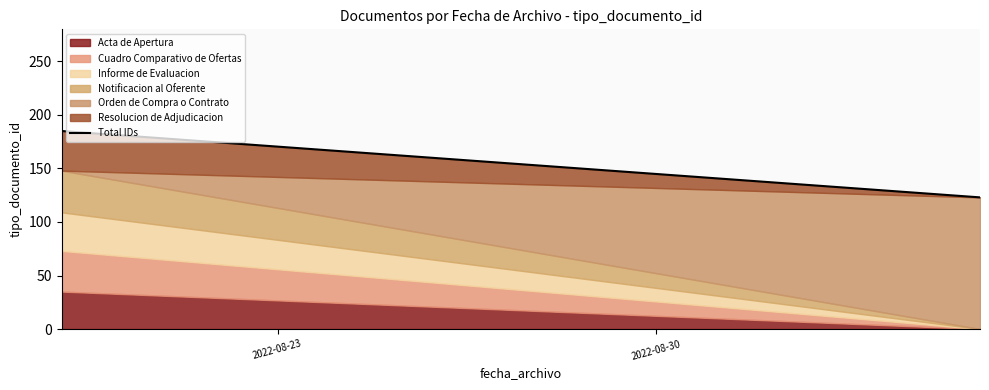

The chart shows a value of 173 at 2022-08-30. True or false?

False